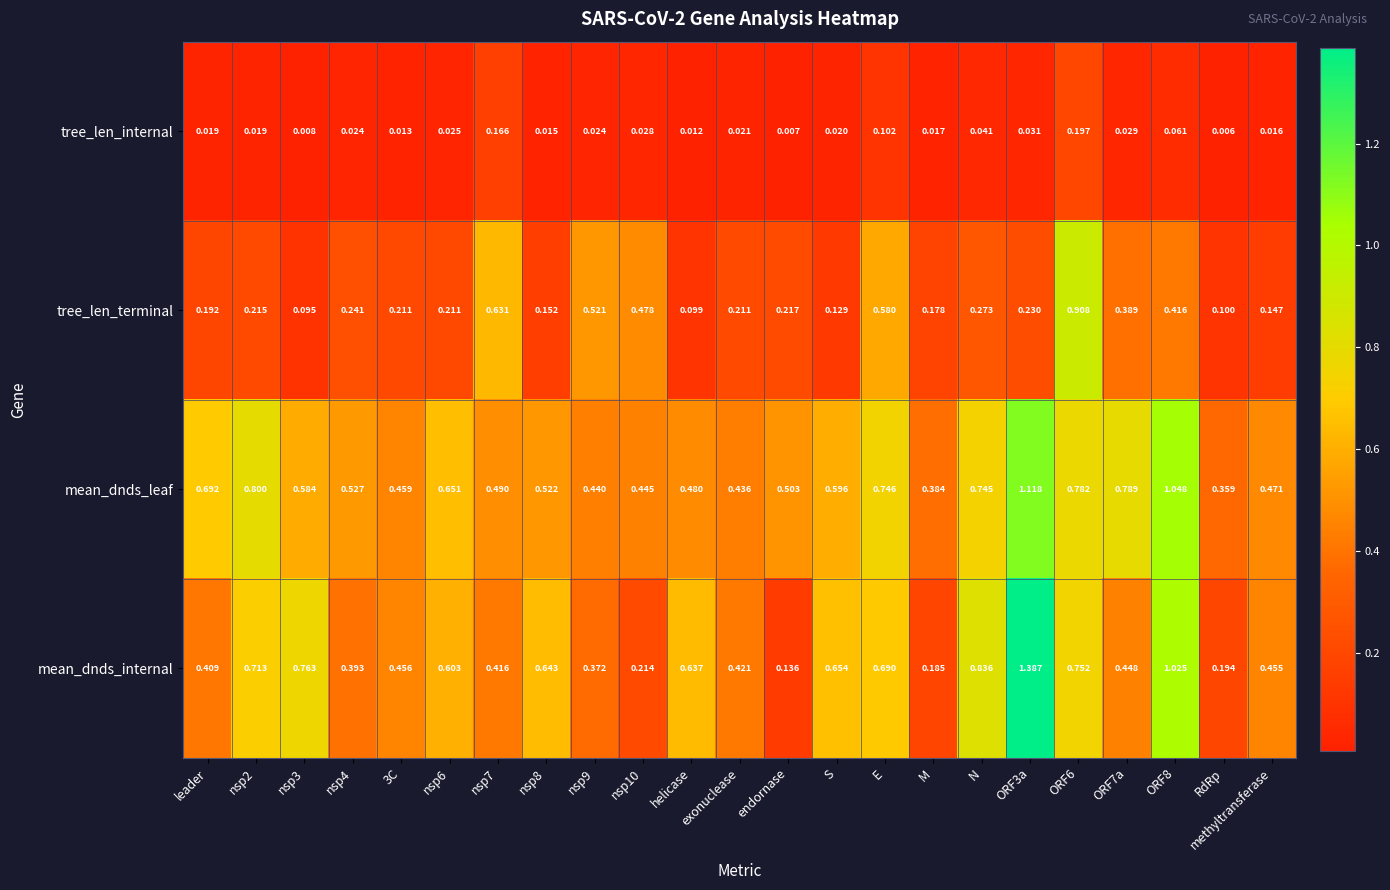

Where is mean_dnds_leaf nearest to the value 0?

RdRp